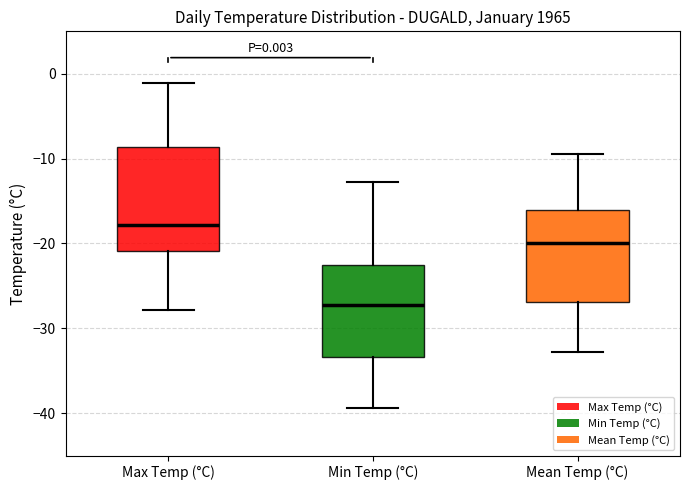

Comparing the boxes themselves (not the whiskers), which one is the tallest?

Max Temp (°C)